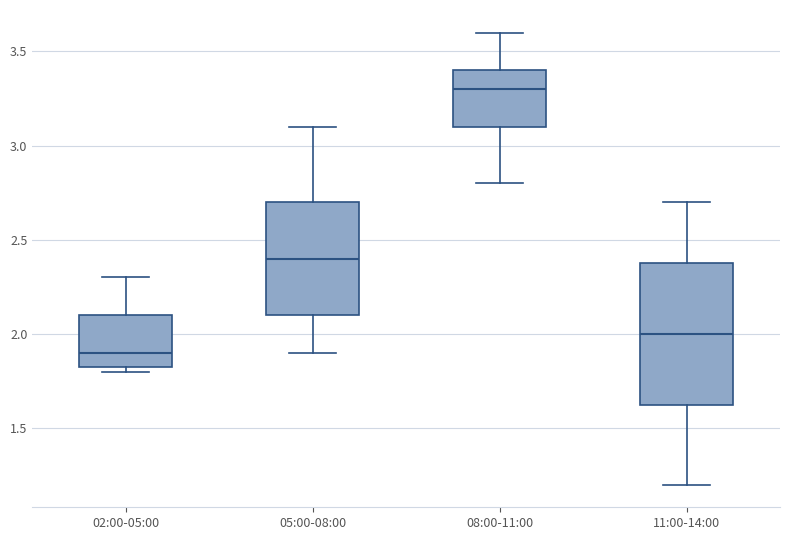

Reading left to right, transcribe this box plot: for each box, give where its median line is, the range the box spans, and where its two whiskers end, as read against the y-axis. The values are not printed on the chart, so give them approximately, as read against the axis.

02:00-05:00: median 1.90, box 1.85 to 2.10, whiskers 1.80 to 2.30
05:00-08:00: median 2.40, box 2.10 to 2.70, whiskers 1.90 to 3.10
08:00-11:00: median 3.30, box 3.10 to 3.40, whiskers 2.80 to 3.60
11:00-14:00: median 2.00, box 1.65 to 2.40, whiskers 1.20 to 2.70